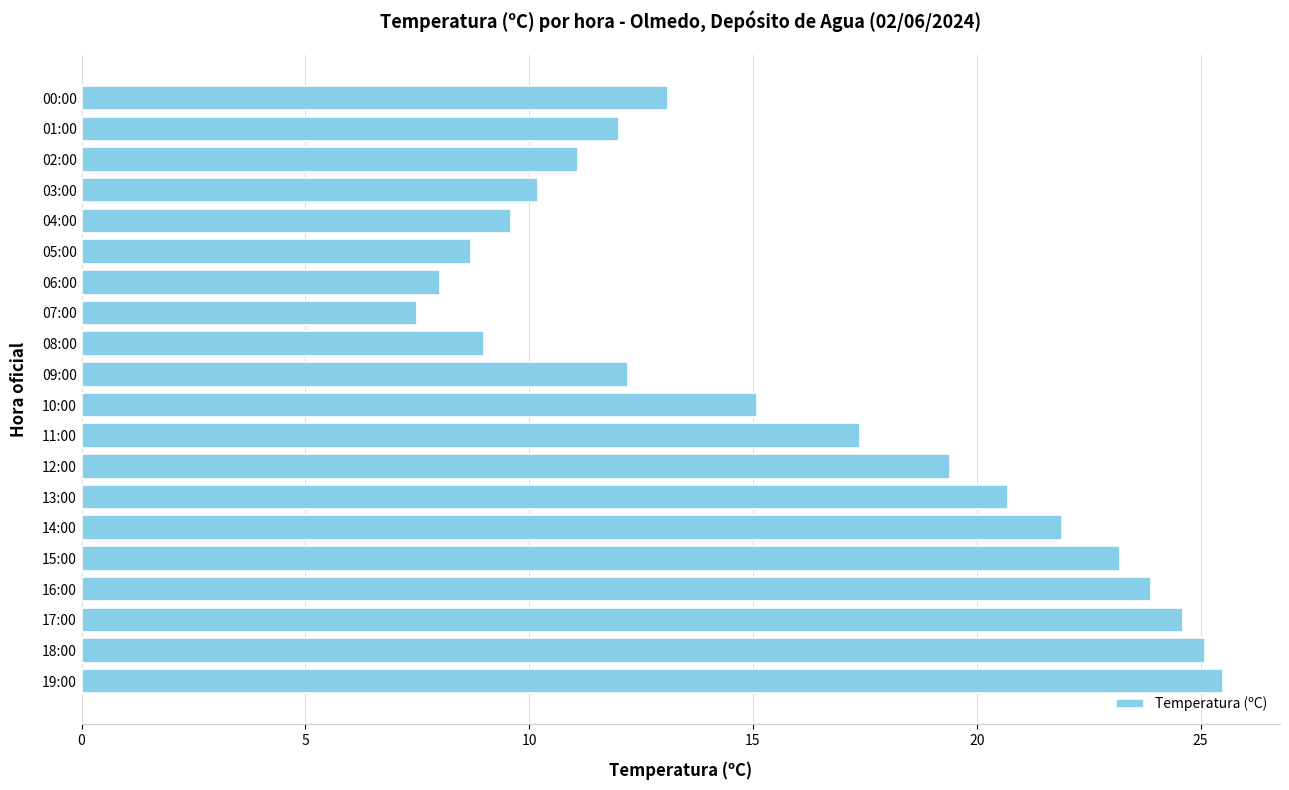

True or false: the data shows 21.9 at 14:00.

True